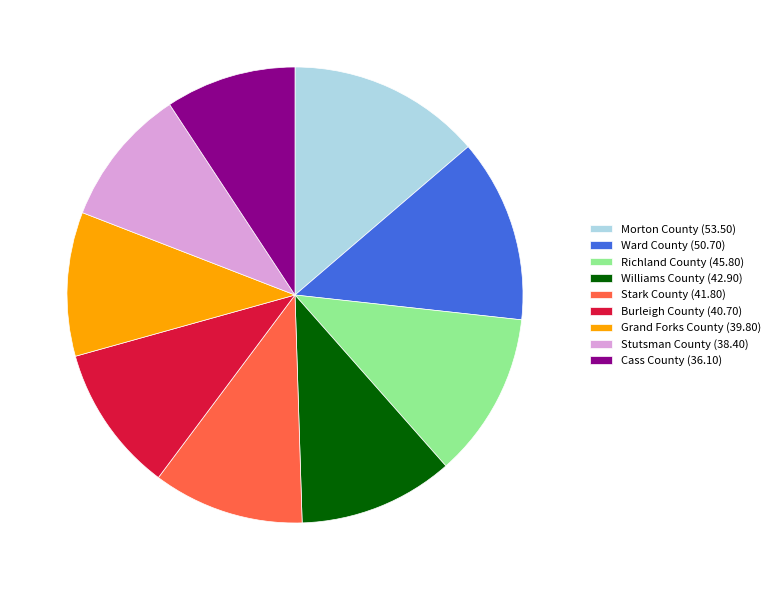

The Williams County slice represents 3% of the pie. True or false?

False